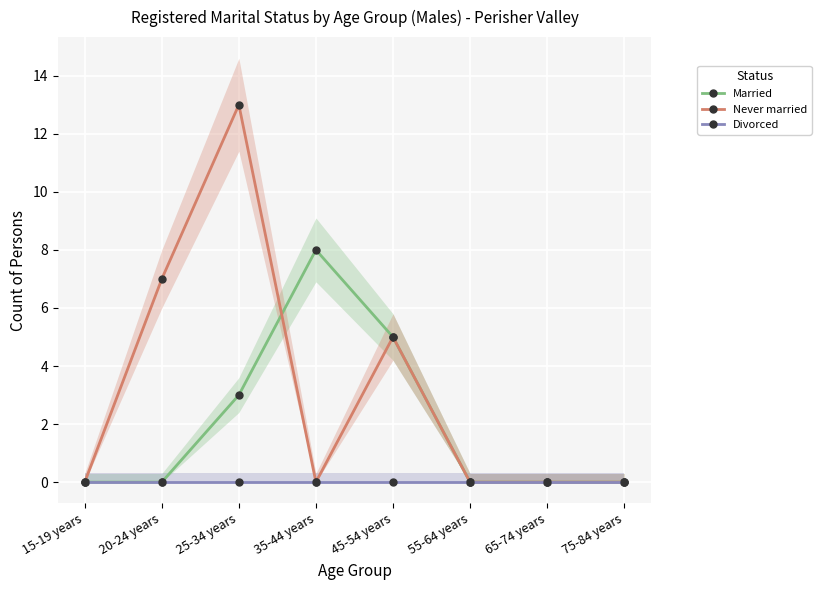

How many lines are shown in the chart?

3